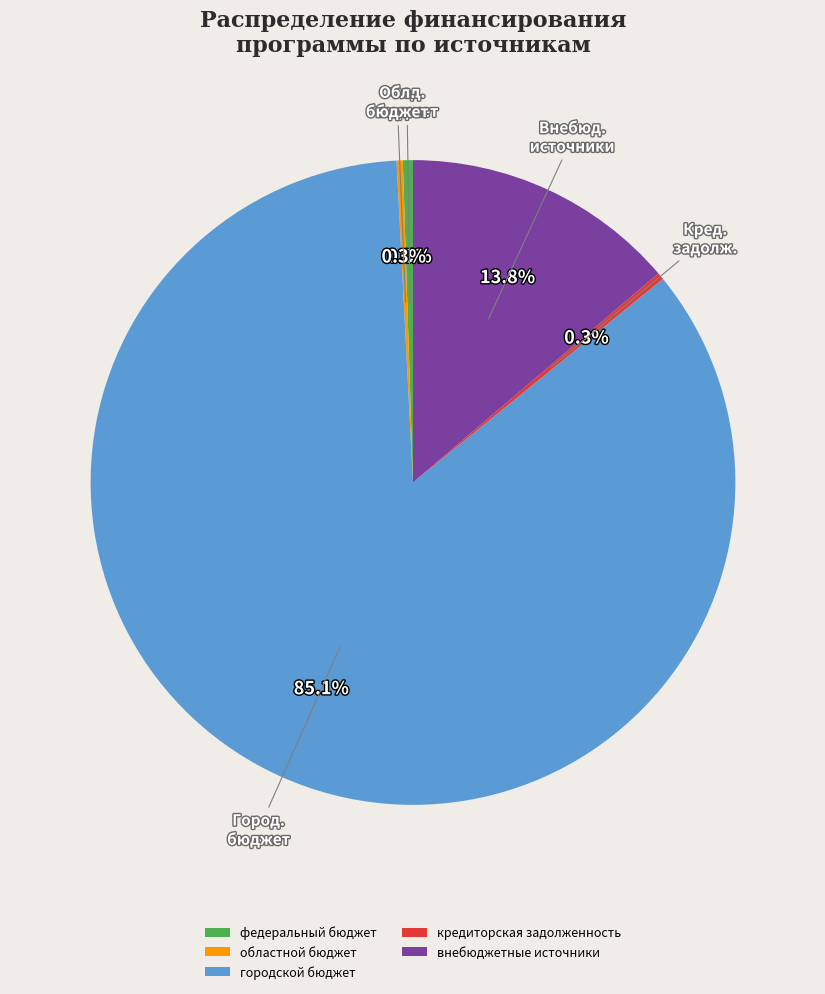

Is the sum of кредиторская задолженность and городской бюджет greater than half?

Yes